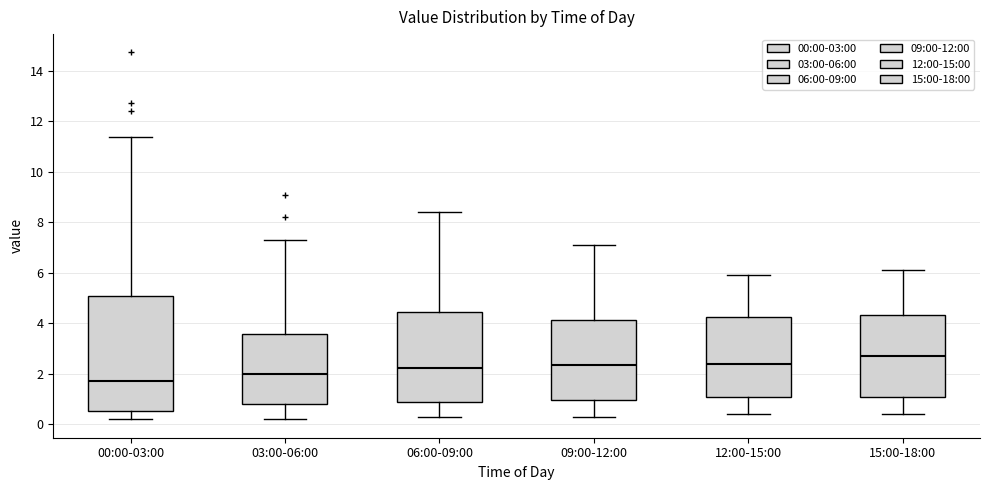

Which box has the highest median line?

15:00-18:00